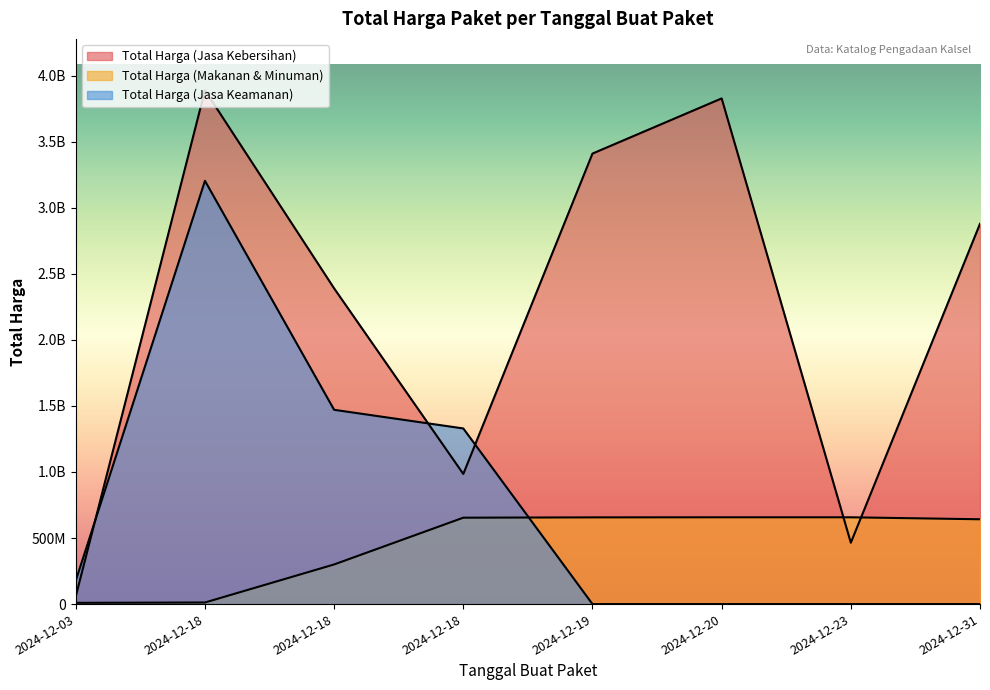

What is the difference between the Total Harga (Makanan & Minuman) values at 2024-12-20 and 2024-12-18?

644985000